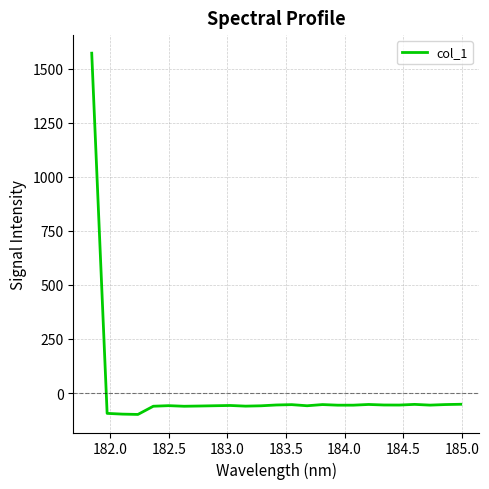

What is the minimum value shown in the chart?

-98.9